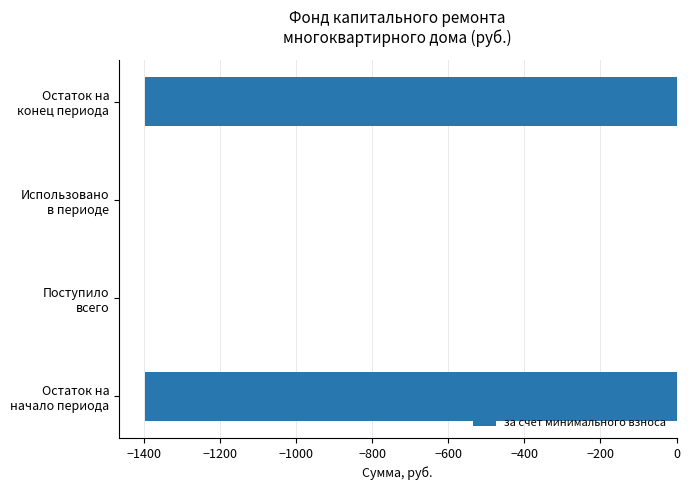

What is the average value?

-697.8